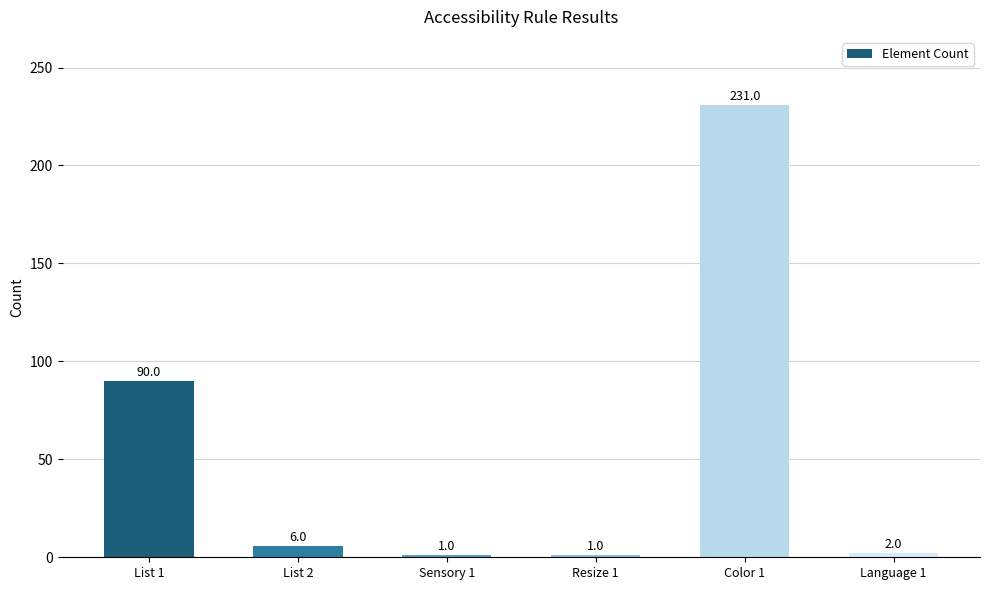

What is the label of the 3rd bar from the left?

Sensory 1